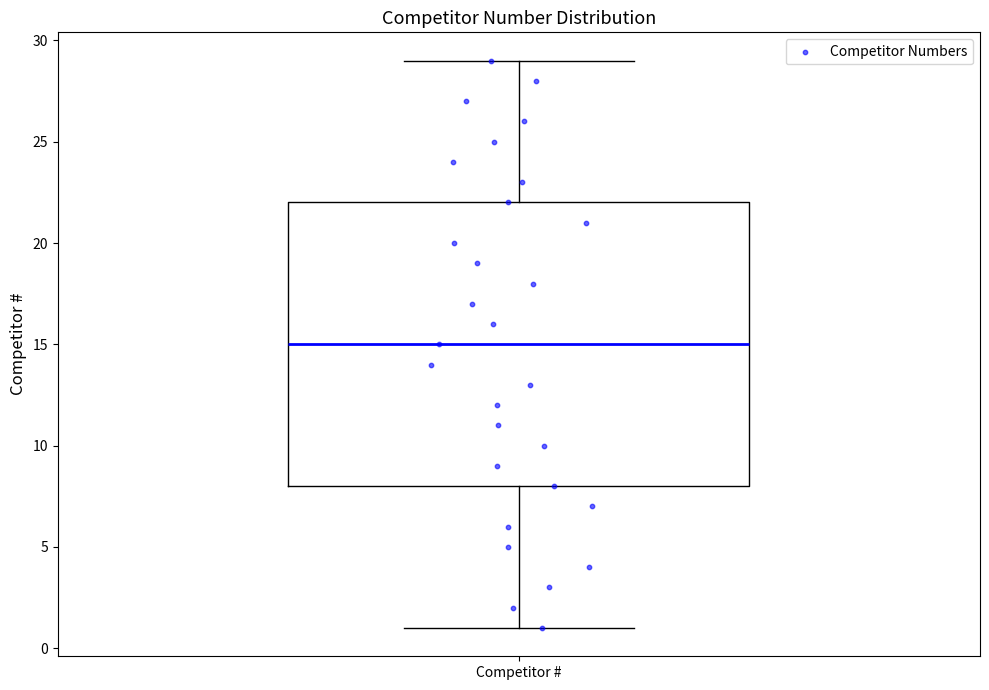

Transcribe this box plot: give where the median line is, the range the box spans, and where the two whiskers end, as read against the y-axis. The values are not printed on the chart, so give them approximately, as read against the axis.

median 15, box 8 to 22, whiskers 1 to 29